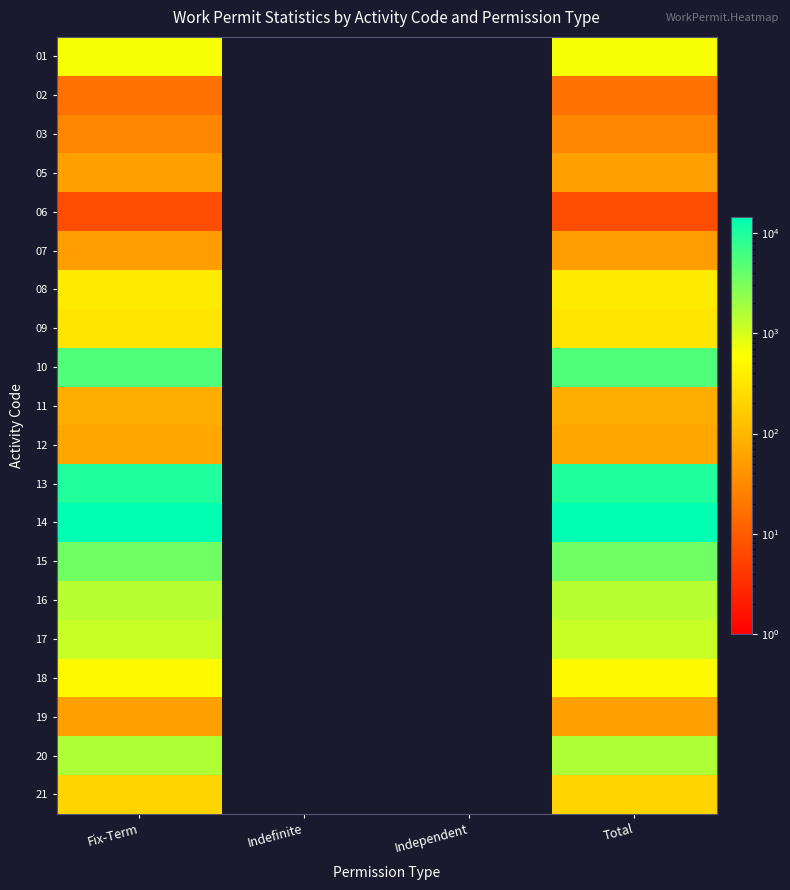

At which category is the sum across all series the highest?

Fix-Term